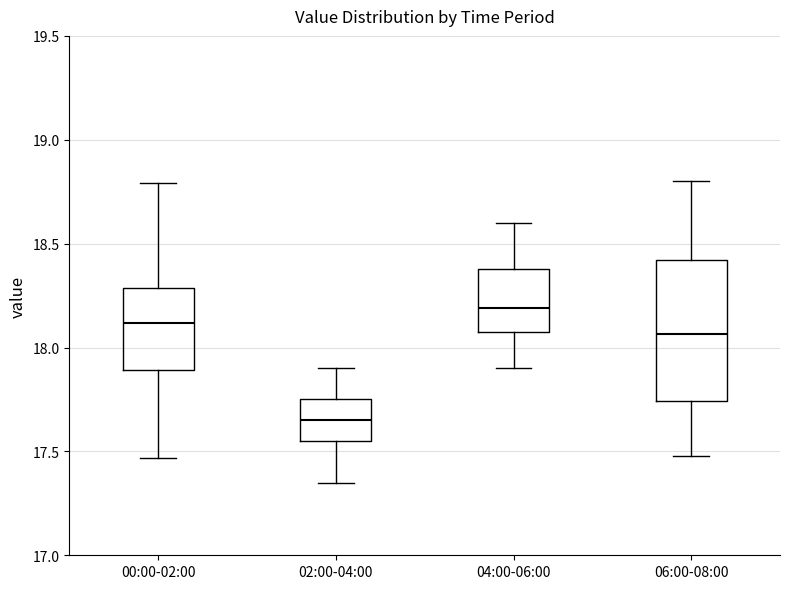

Which box has the highest median line?

04:00-06:00